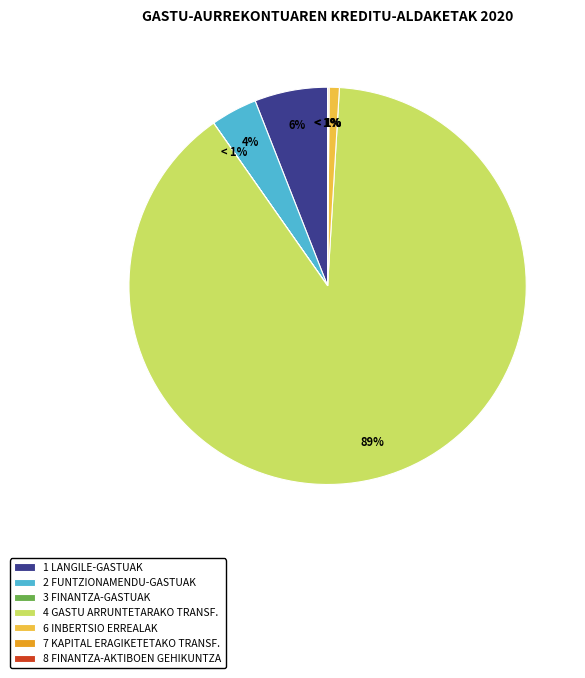

Which category has the smallest portion of the pie?

3 FINANTZA-GASTUAK